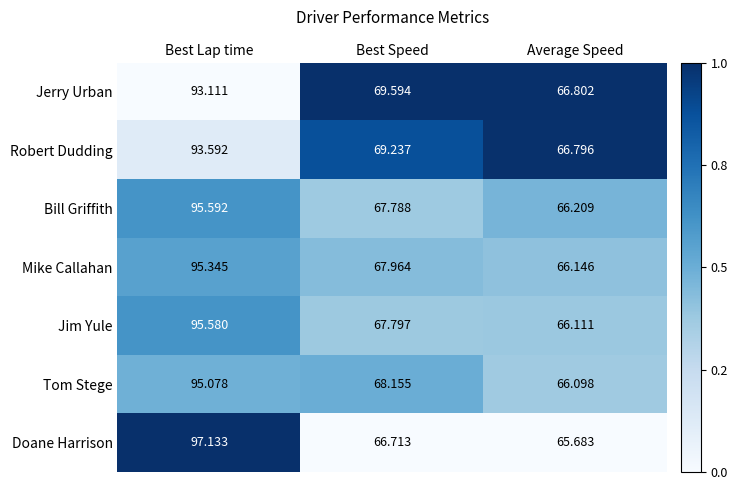

List the series in order of their peak value, lowest first.

Jerry Urban, Robert Dudding, Tom Stege, Mike Callahan, Jim Yule, Bill Griffith, Doane Harrison